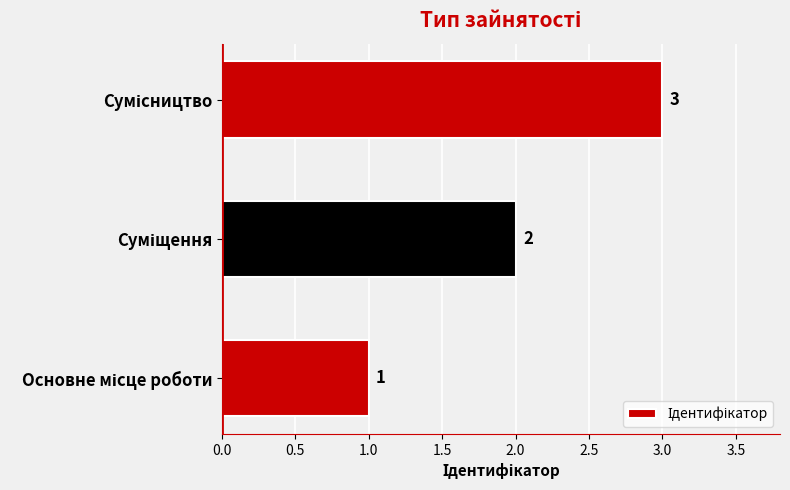

What is the greatest value displayed?

3